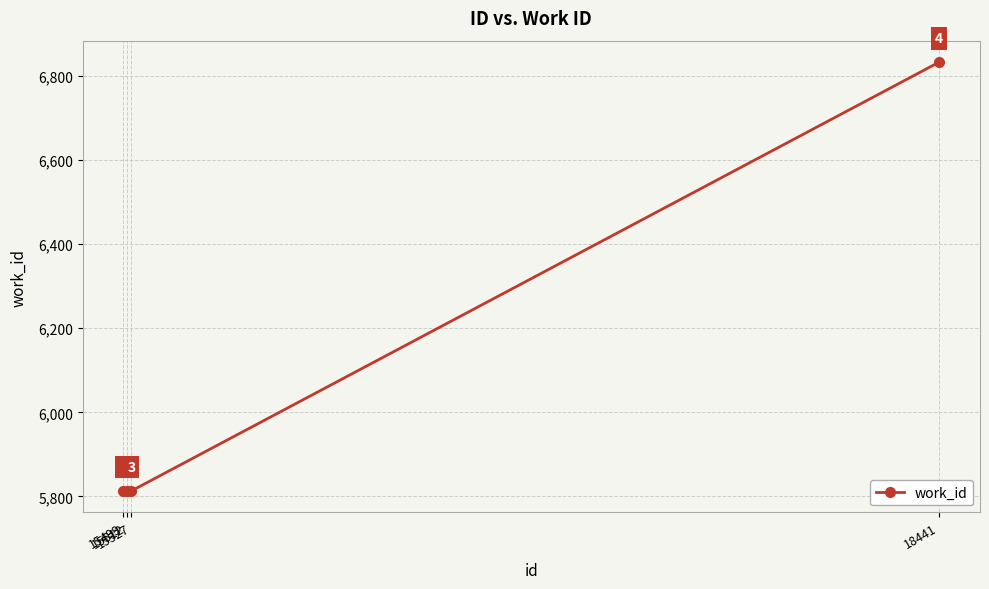

What is the ratio of the value at 15512 to the value at 15527?

1.0